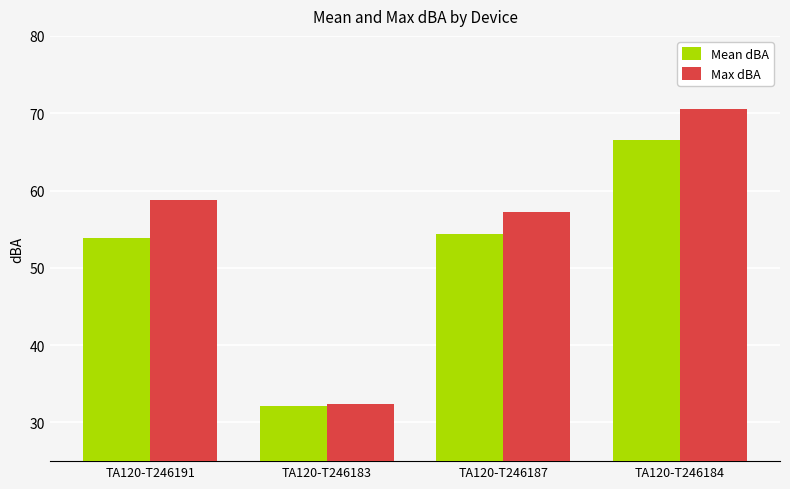

Reading left to right, list all the values displayed in this chart.

Mean dBA: TA120-T246191=53.9	TA120-T246183=32.1	TA120-T246187=54.4	TA120-T246184=66.6
Max dBA: TA120-T246191=58.8	TA120-T246183=32.4	TA120-T246187=57.2	TA120-T246184=70.5